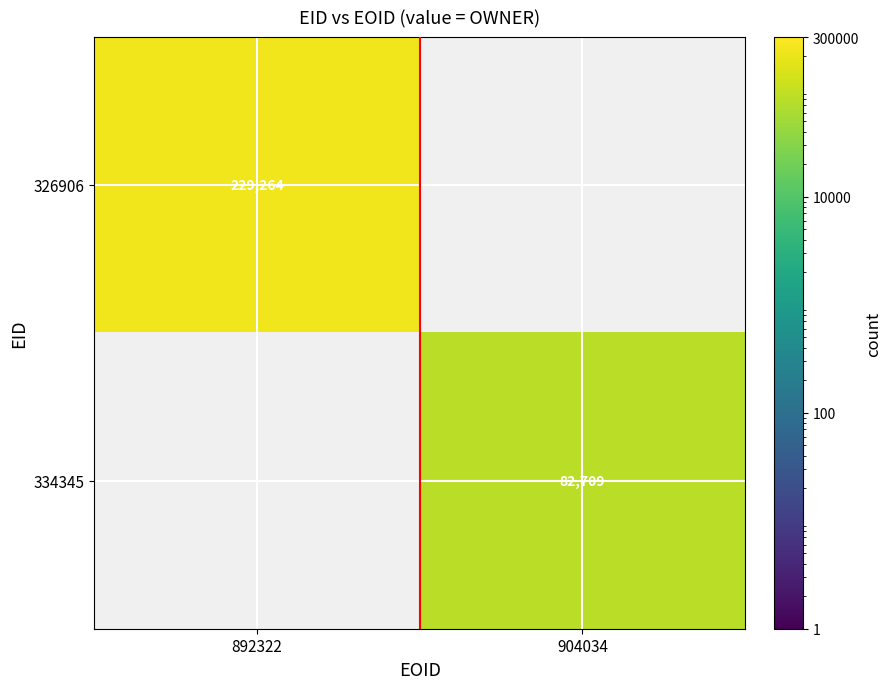

Is the value of 326906 at 892322 greater than the value of 334345 at 904034?

Yes